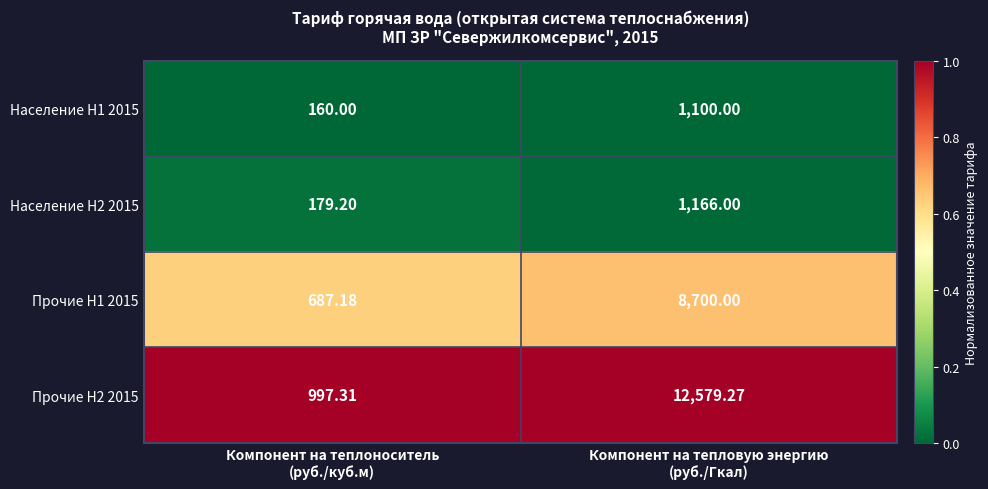

Rank the series by their maximum value, from lowest to highest.

Население H1 2015, Население H2 2015, Прочие H1 2015, Прочие H2 2015